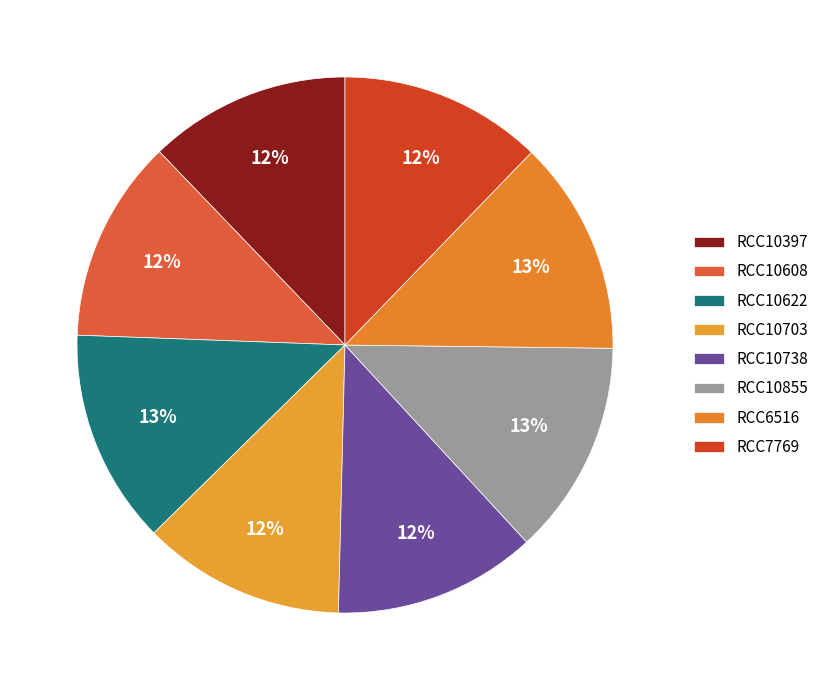

To the nearest percent, what is the average slice percentage?

12%